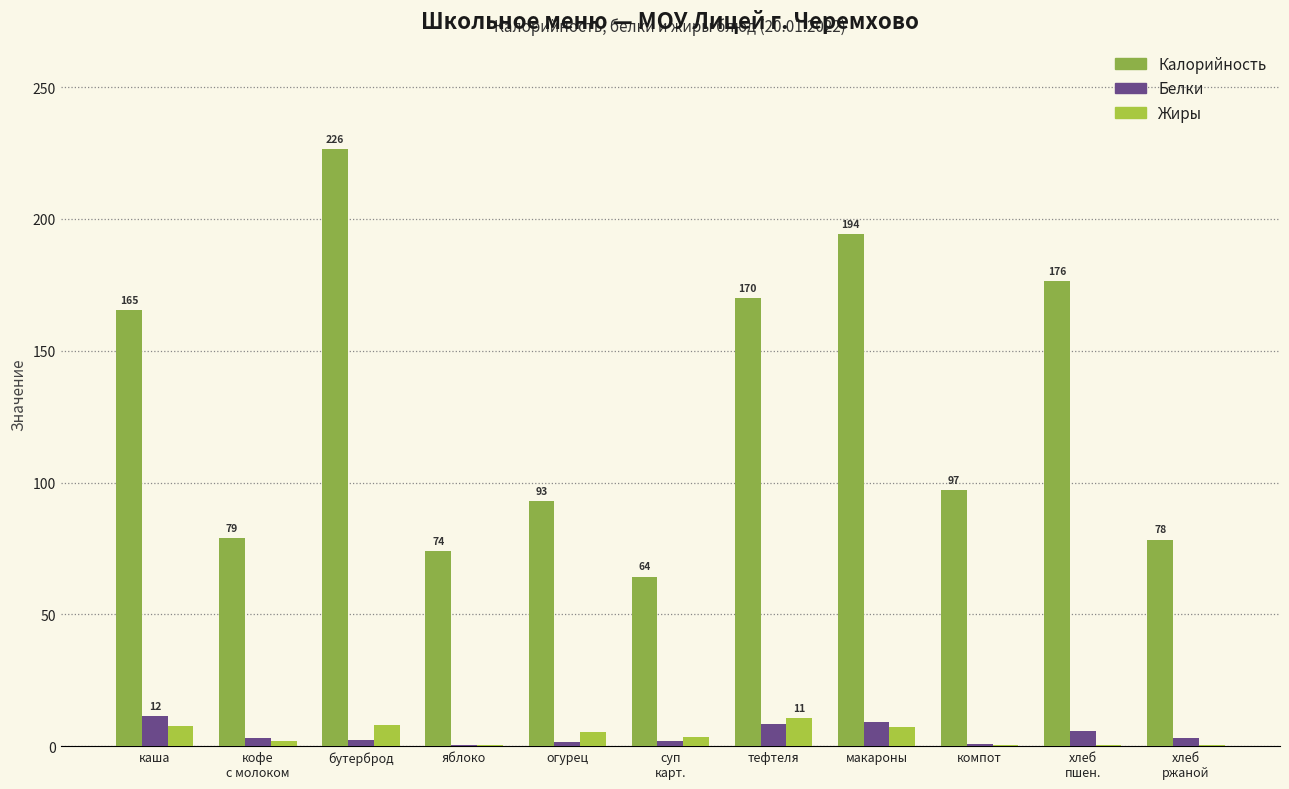

What is the label of the 4th bar from the left?

яблоко